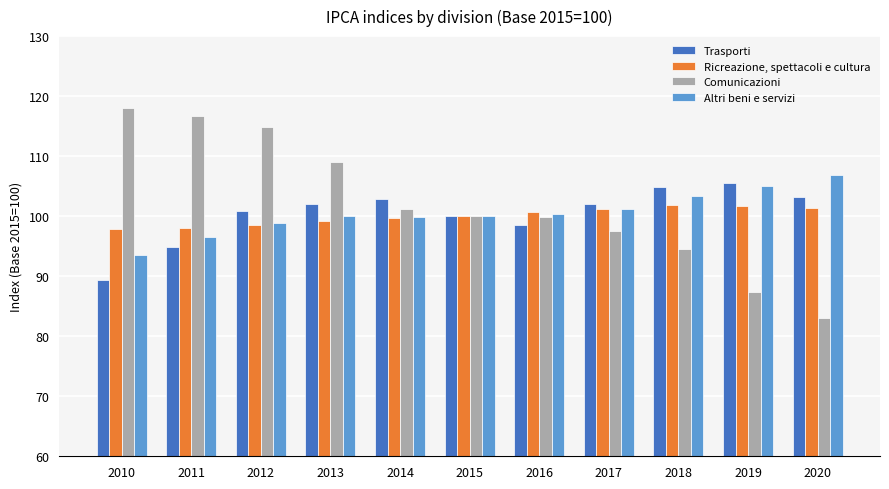

What value does the Comunicazioni series have at 2019?

87.3